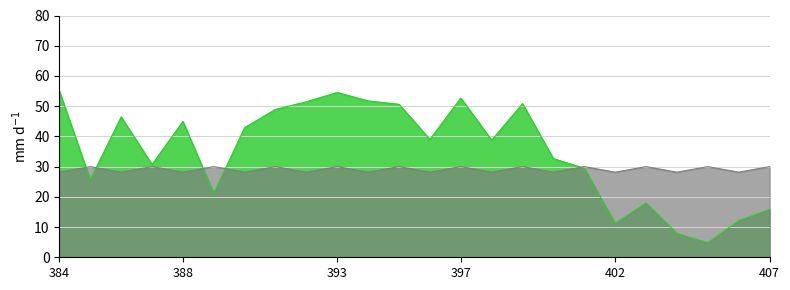

Where is 2-Year JGB nearest to the value 29?

401